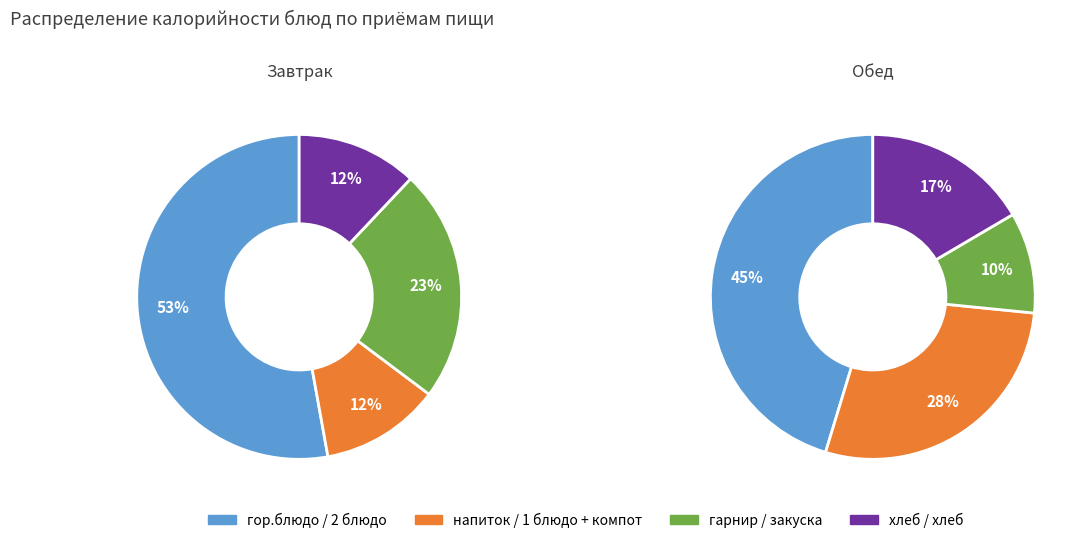

Is it true that ЖАРКОЕ ПО-ДОМАШНЕМУ 200Г is 33% of the pie?

False